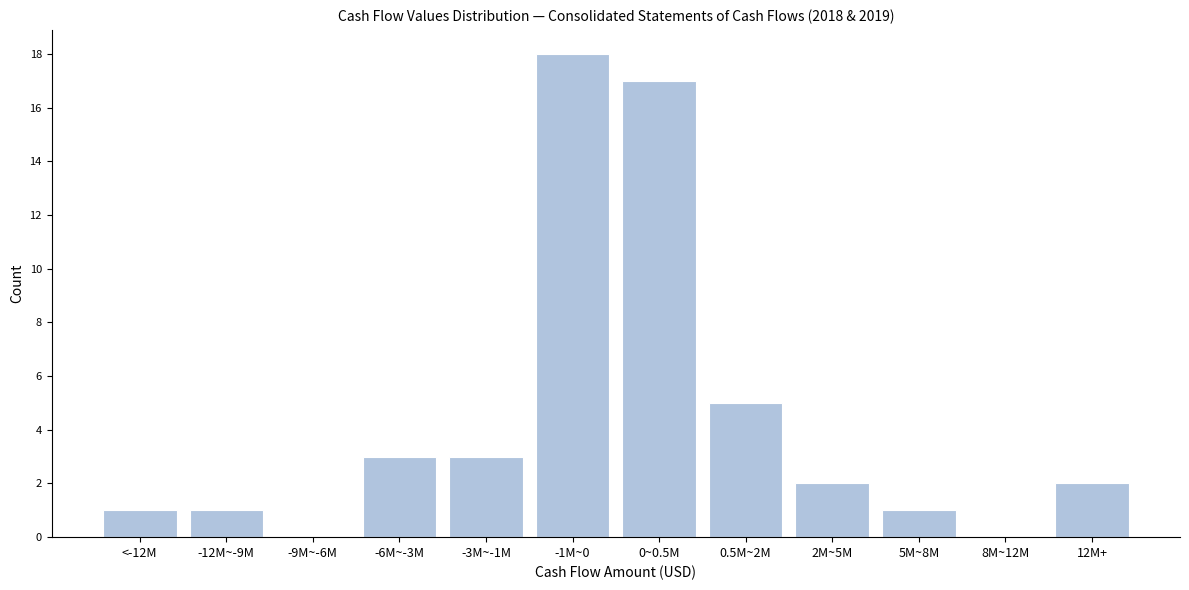

Reading left to right, what are all the values shown in this chart?

<-12M=1	-12M~-9M=1	-9M~-6M=0	-6M~-3M=3	-3M~-1M=3	-1M~0=18	0~0.5M=17	0.5M~2M=5	2M~5M=2	5M~8M=1	8M~12M=0	12M+=2